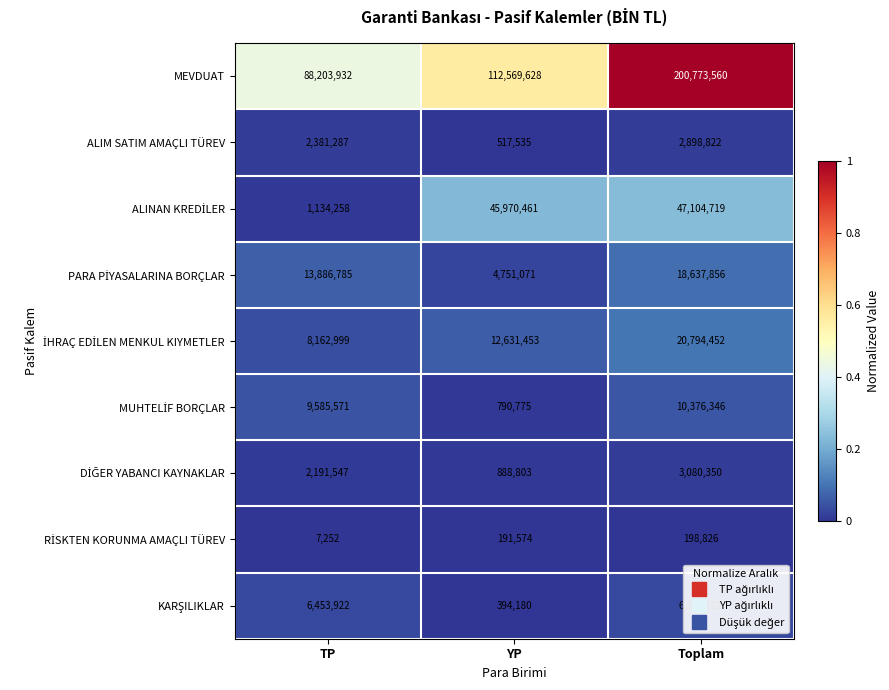

Which series has the largest total across all categories?

MEVDUAT